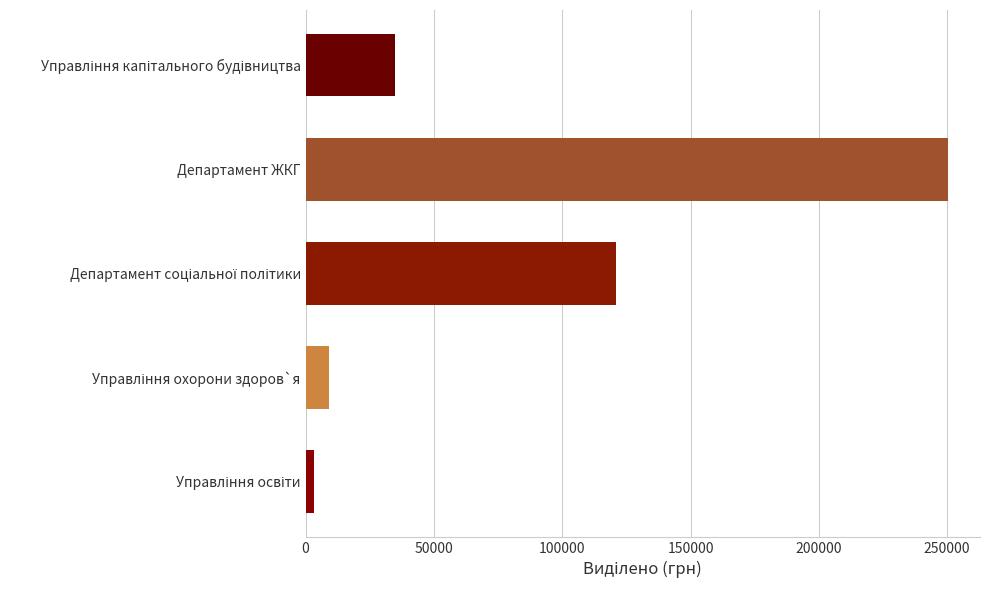

Reading bottom to top, extract all data points from this chart.

3240	9000	121024	250300	35000